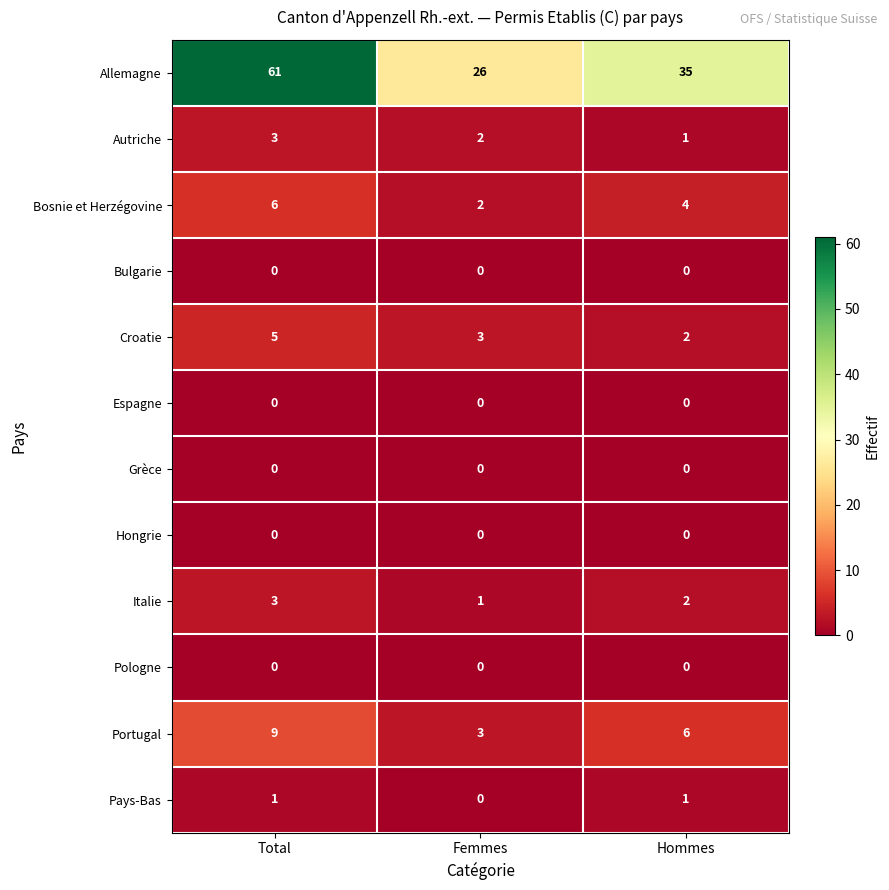

True or false: Espagne has a value of 0 at Hommes.

True